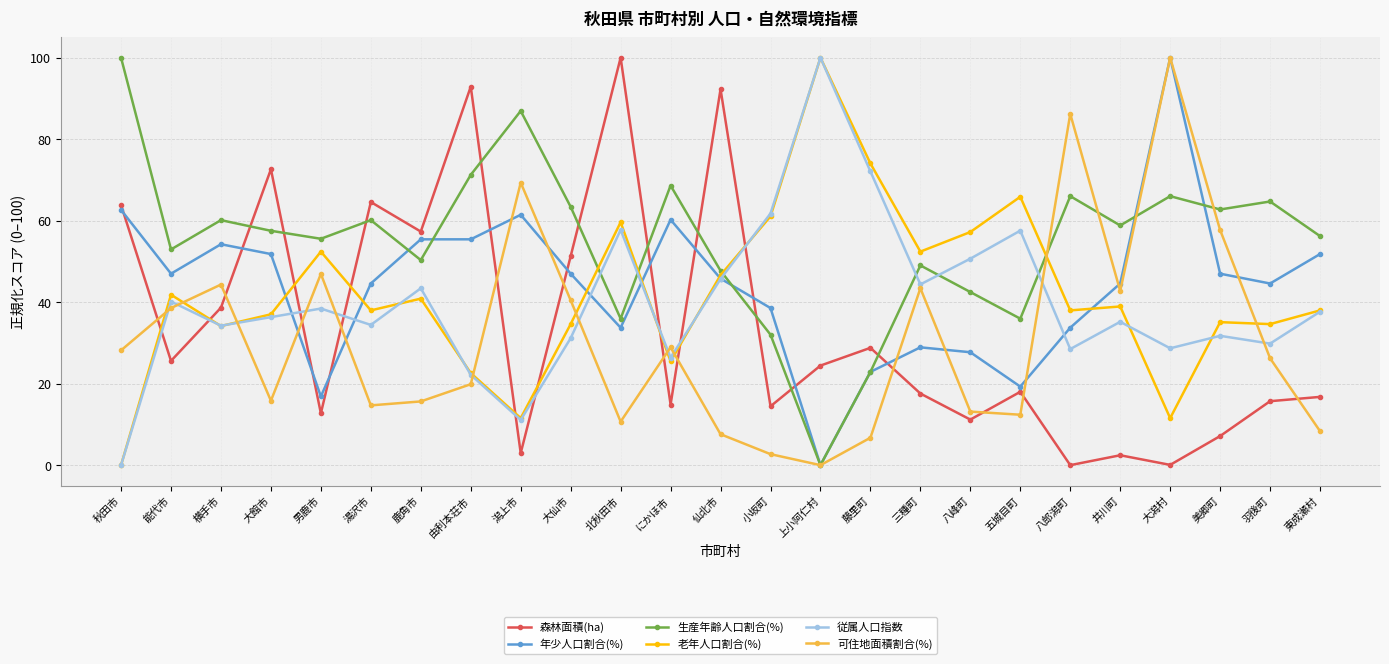

Count the number of data series in this chart.

6